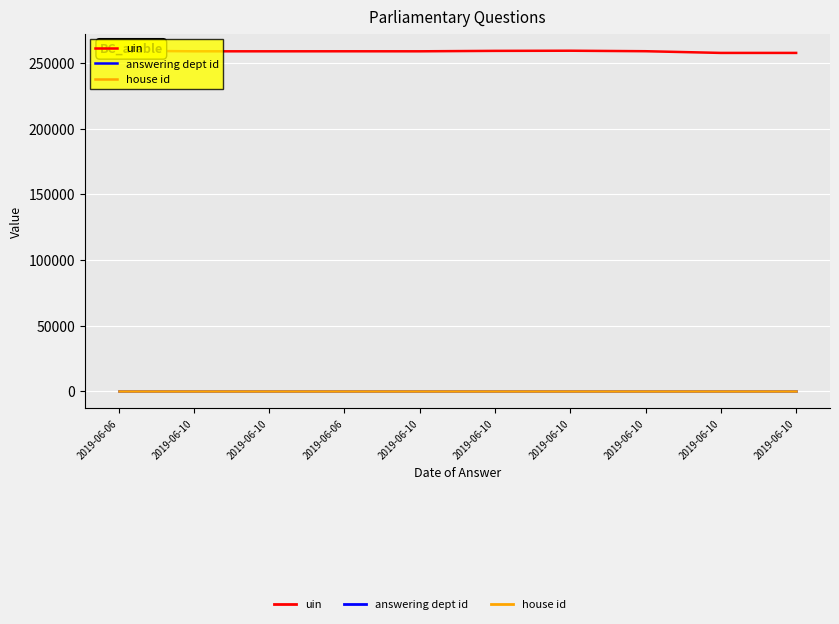

What is the label of the 6th point from the left?

2019-06-10